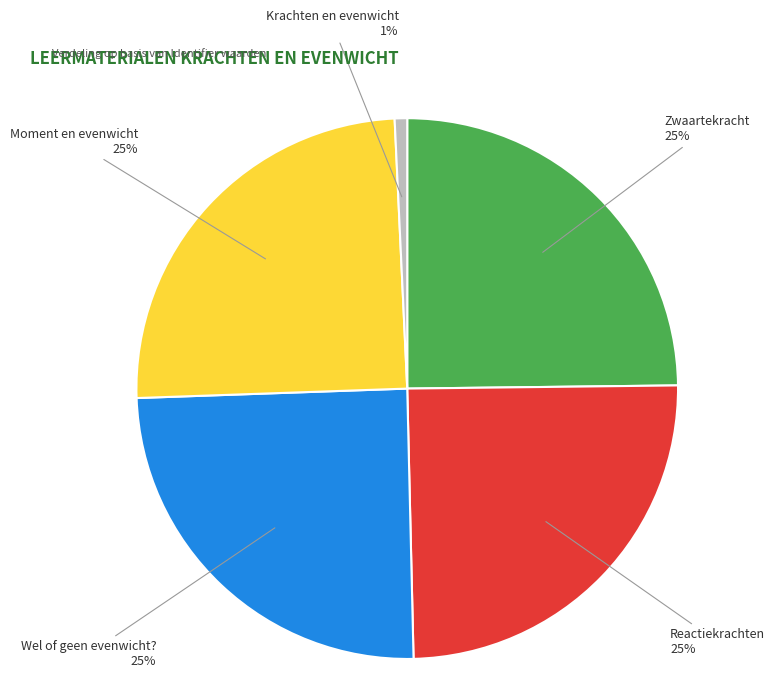

How many slices are in this pie chart?

5